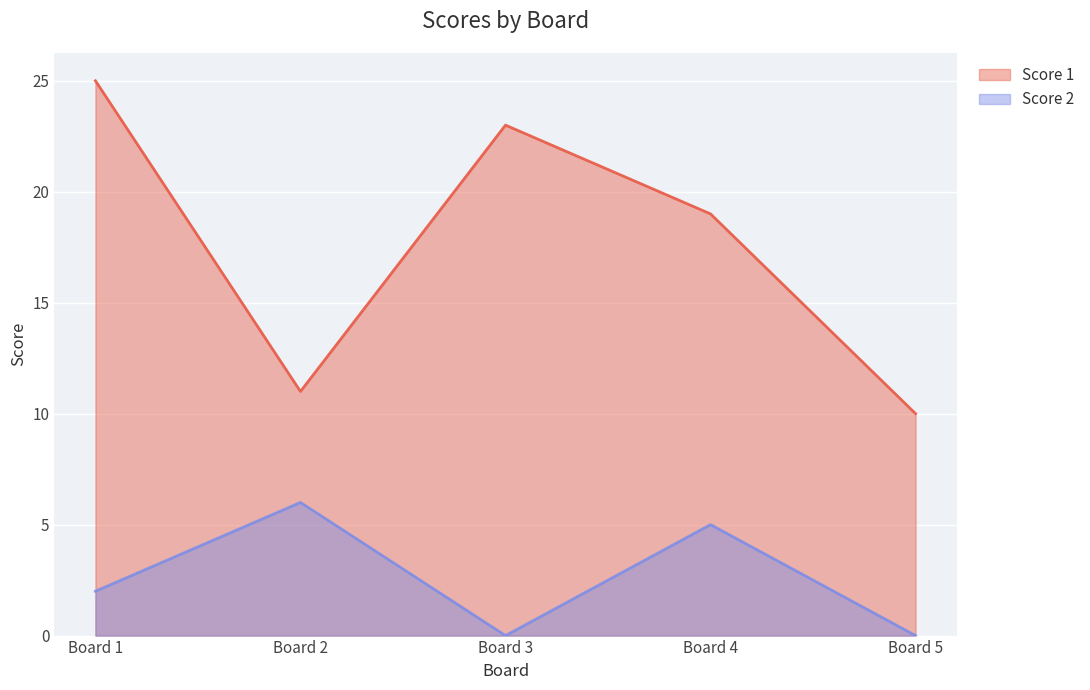

What is the average value of the Score 2 series?

3